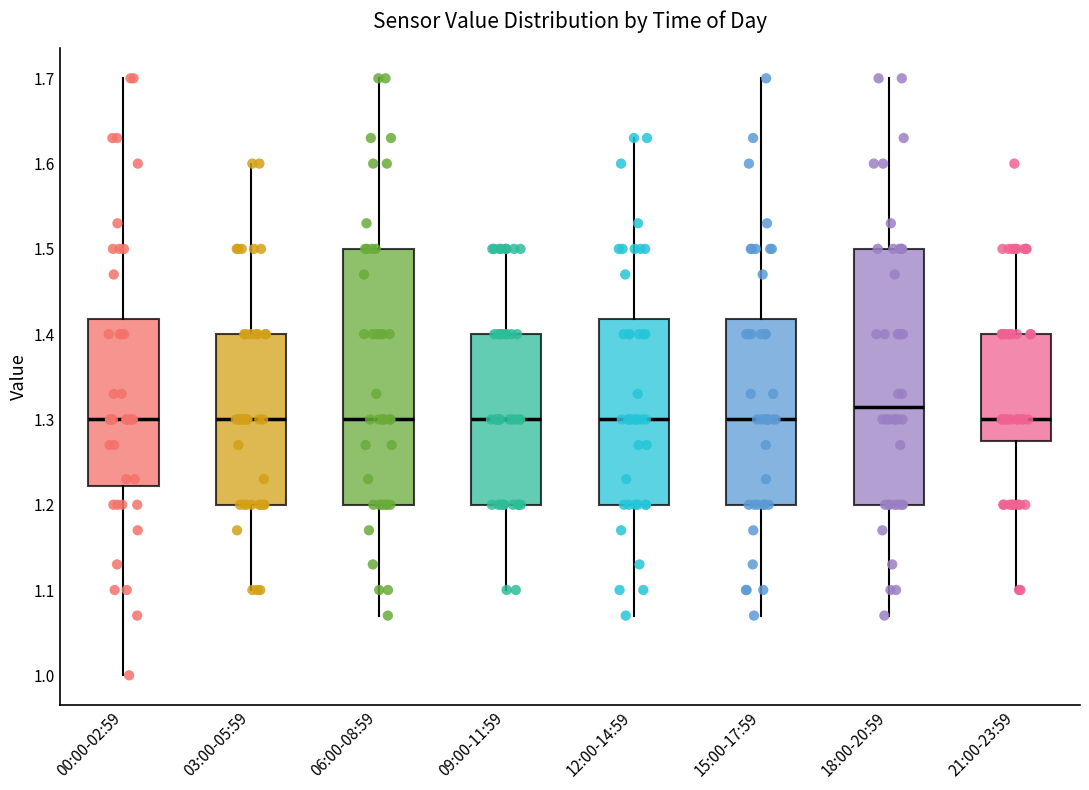

Reading left to right, transcribe this box plot: for each box, give where its median line is, the range the box spans, and where its two whiskers end, as read against the y-axis. The values are not printed on the chart, so give them approximately, as read against the axis.

00:00-02:59: median 1.30, box 1.22 to 1.42, whiskers 1.00 to 1.70
03:00-05:59: median 1.30, box 1.20 to 1.40, whiskers 1.10 to 1.60
06:00-08:59: median 1.30, box 1.20 to 1.50, whiskers 1.07 to 1.70
09:00-11:59: median 1.30, box 1.20 to 1.40, whiskers 1.10 to 1.50
12:00-14:59: median 1.30, box 1.20 to 1.42, whiskers 1.07 to 1.63
15:00-17:59: median 1.30, box 1.20 to 1.42, whiskers 1.07 to 1.70
18:00-20:59: median 1.32, box 1.20 to 1.50, whiskers 1.07 to 1.70
21:00-23:59: median 1.30, box 1.28 to 1.40, whiskers 1.10 to 1.50